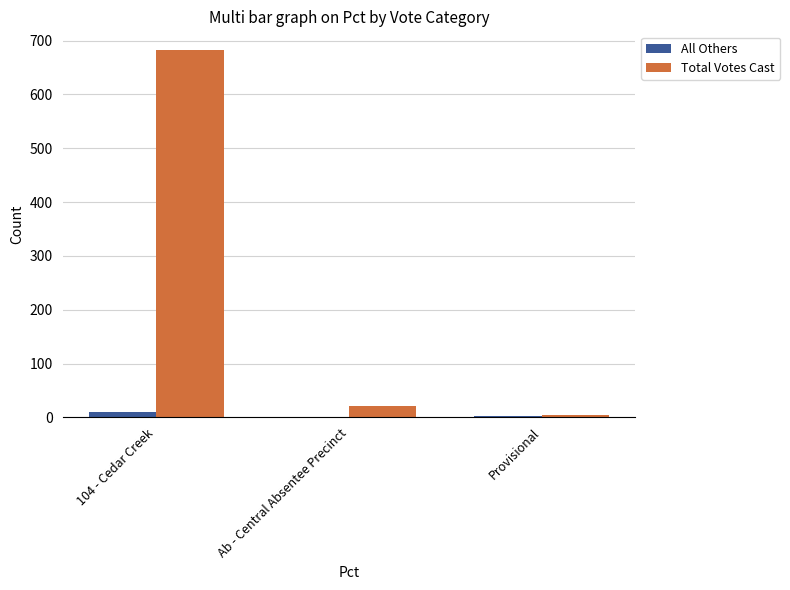

What is the sum of all Total Votes Cast values?

709